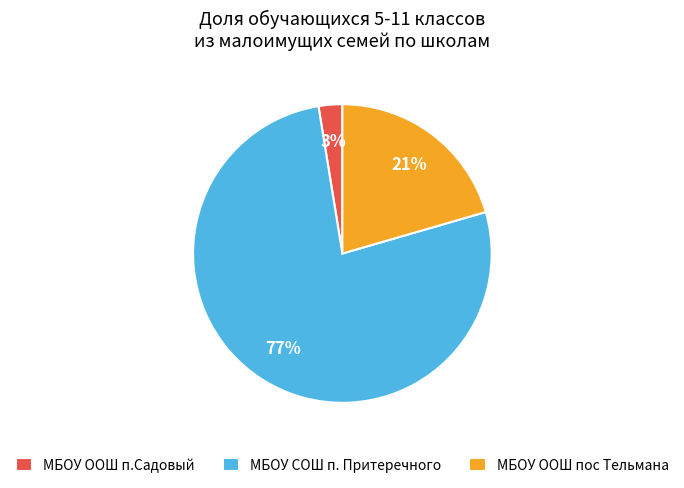

True or false: МБОУ СОШ п. Притеречного accounts for 56% of the total.

False